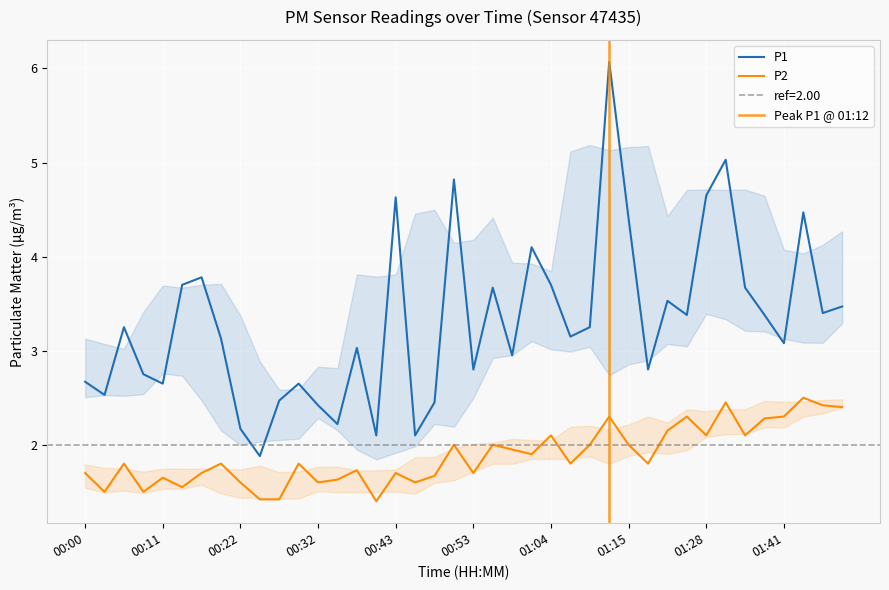

Reading left to right, transcribe all the data shown in this chart.

P1: 00:00=2.7	00:03=2.5	00:06=3.2	00:08=2.8	00:11=2.6	00:14=3.7	00:16=3.8	00:19=3.1	00:22=2.2	00:24=1.9	00:27=2.5	00:30=2.6	00:32=2.4	00:35=2.2	00:37=3.0	00:40=2.1	00:43=4.6	00:45=2.1	00:48=2.5	00:51=4.8	00:53=2.8	00:56=3.7	00:59=3.0	01:01=4.1	01:04=3.7	01:07=3.1	01:09=3.2	01:12=6.1	01:15=4.4	01:17=2.8	01:20=3.5	01:22=3.4	01:28=4.7	01:31=5.0	01:36=3.7	01:38=3.4	01:41=3.1	01:43=4.5	01:46=3.4	01:48=3.5
P2: 00:00=1.7	00:03=1.5	00:06=1.8	00:08=1.5	00:11=1.6	00:14=1.6	00:16=1.7	00:19=1.8	00:22=1.6	00:24=1.4	00:27=1.4	00:30=1.8	00:32=1.6	00:35=1.6	00:37=1.7	00:40=1.4	00:43=1.7	00:45=1.6	00:48=1.7	00:51=2.0	00:53=1.7	00:56=2.0	00:59=1.9	01:01=1.9	01:04=2.1	01:07=1.8	01:09=2.0	01:12=2.3	01:15=2.0	01:17=1.8	01:20=2.1	01:22=2.3	01:28=2.1	01:31=2.5	01:36=2.1	01:38=2.3	01:41=2.3	01:43=2.5	01:46=2.4	01:48=2.4